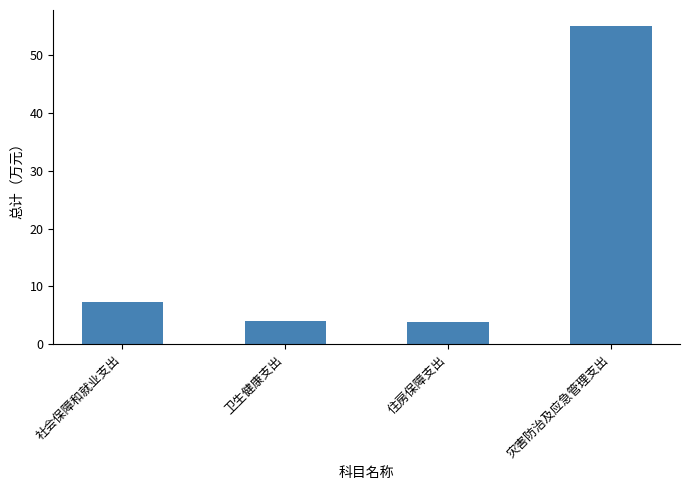

What is the ratio of the value at 住房保障支出 to the value at 灾害防治及应急管理支出?

0.1